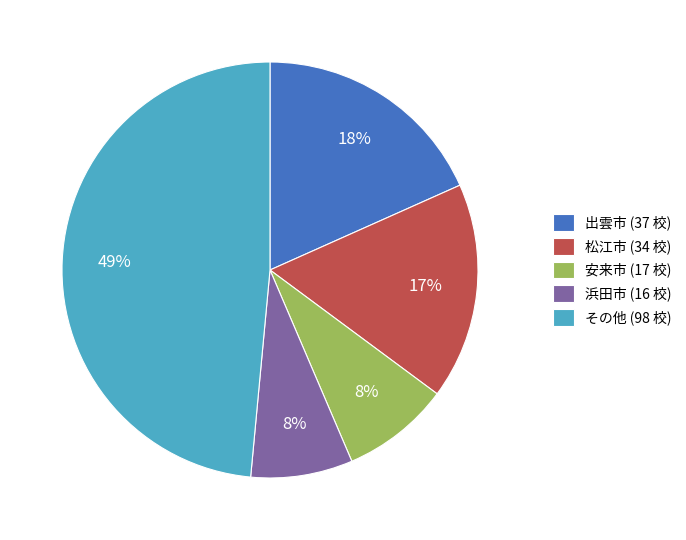

How many slices are in this pie chart?

5